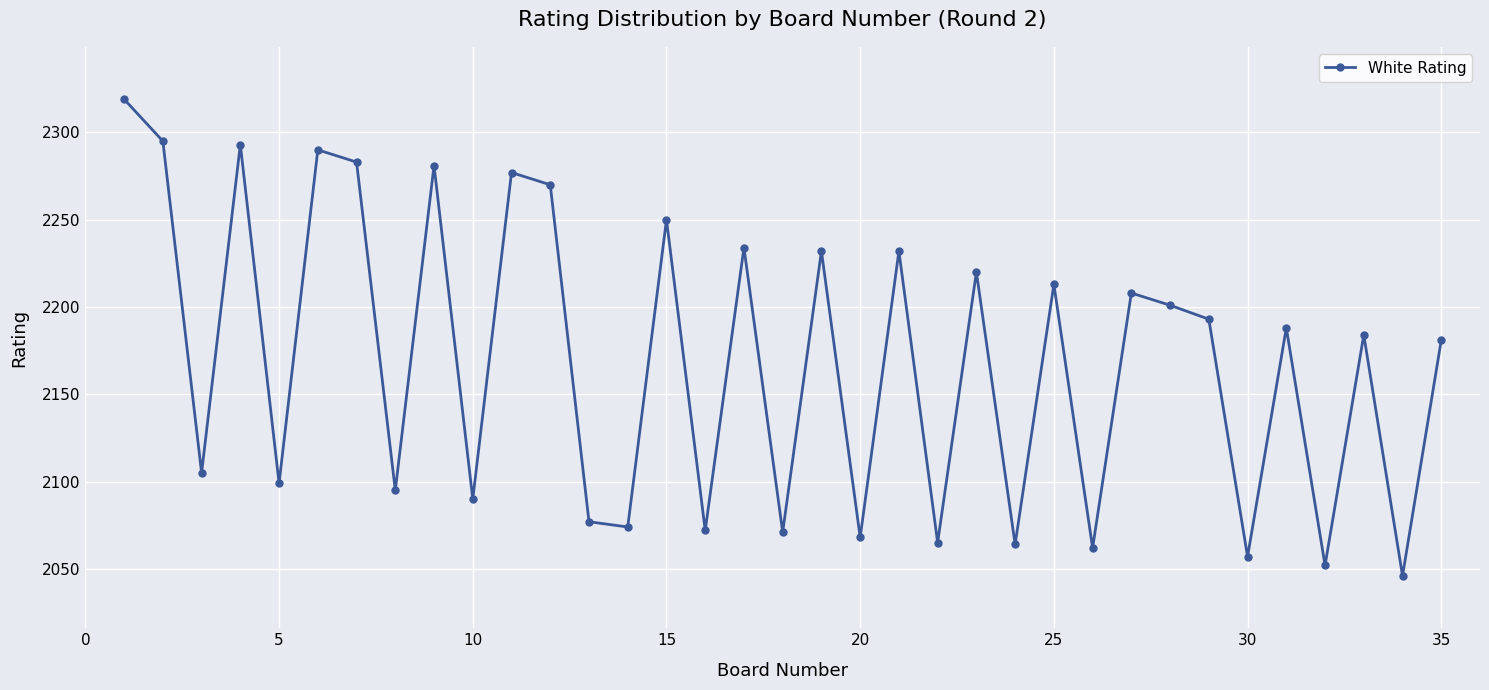

What is the smallest value displayed?

2046